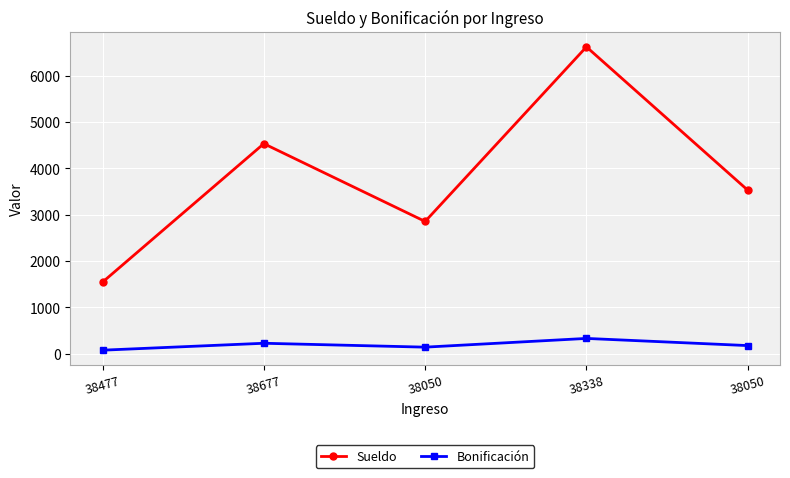

How many interior local valleys does the Bonificación series have?

1